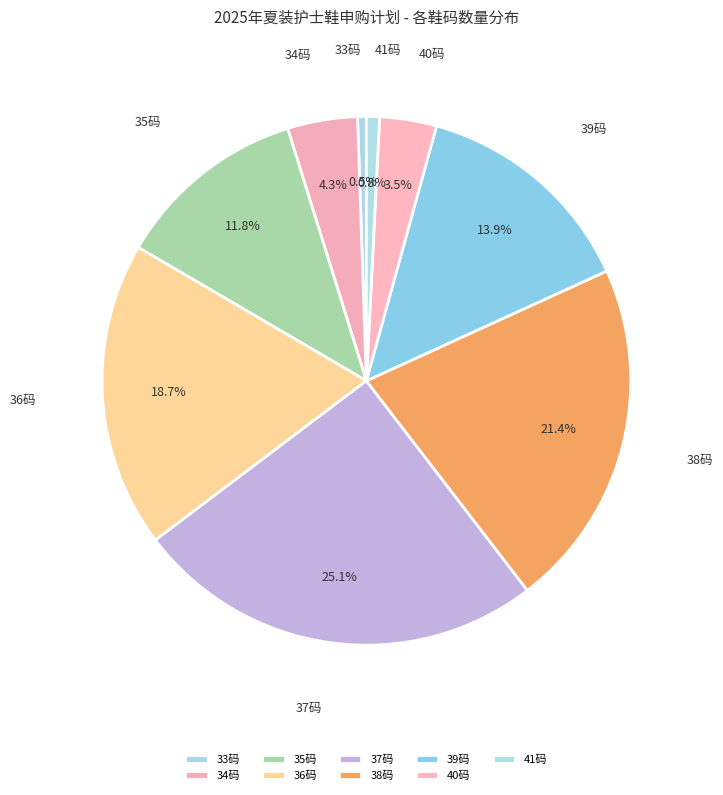

Between 38码 and 34码, which is larger?

38码